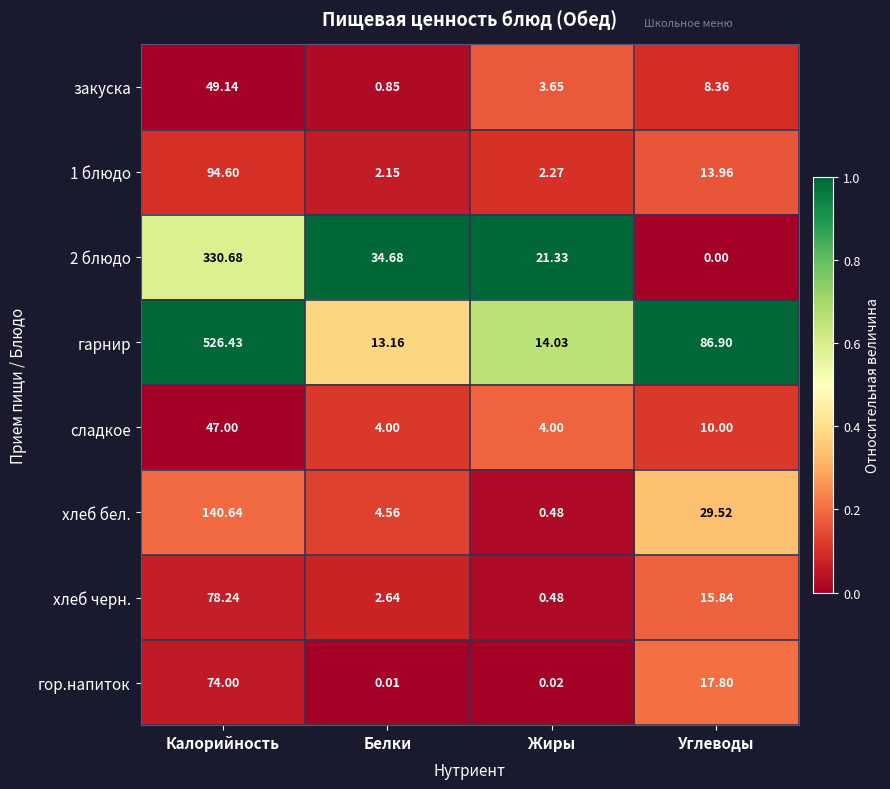

Which series has the widest spread of values?

гарнир